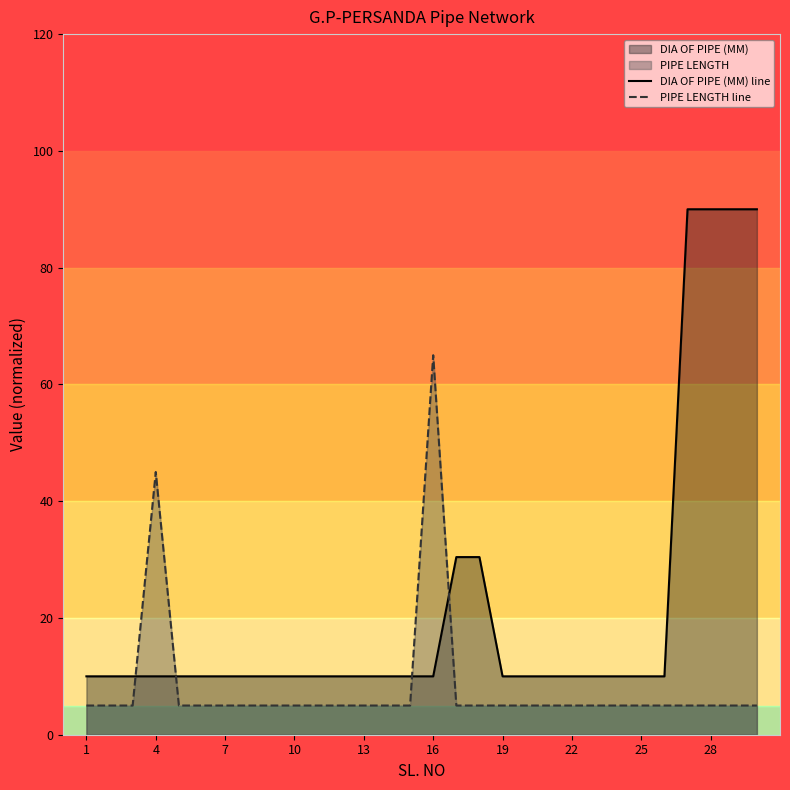

How many times do PIPE LENGTH line and DIA OF PIPE (MM) line cross each other?

4